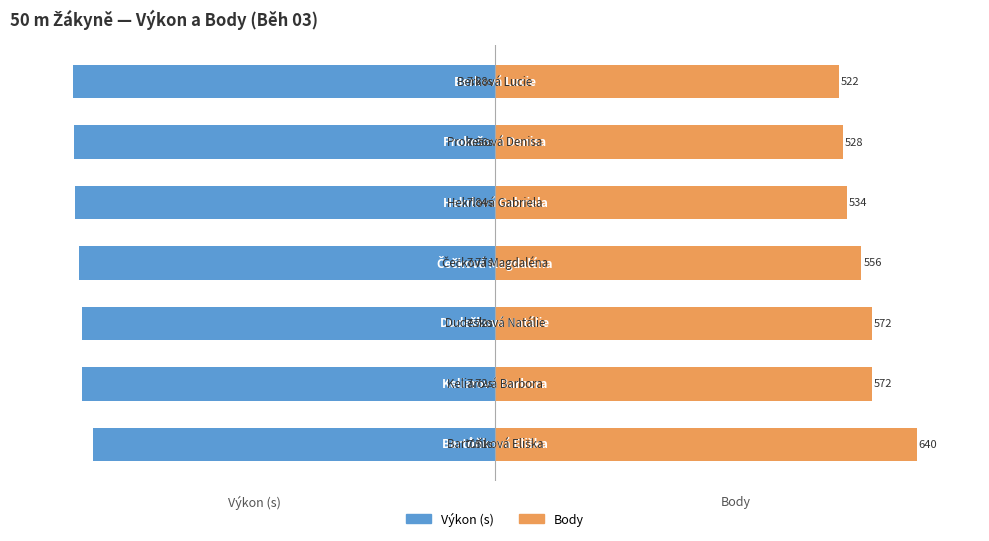

List the series in order of their peak value, highest first.

Body, Výkon (s)